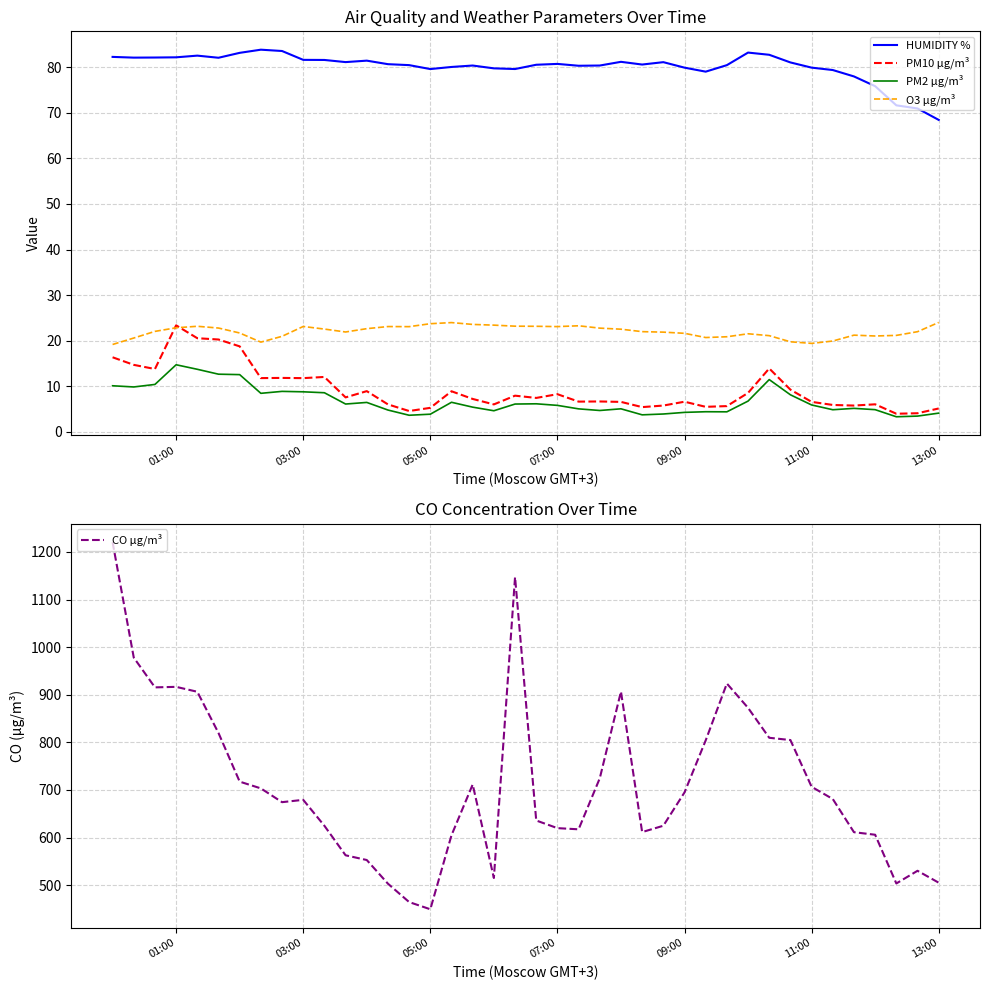

How many values in the PM2 µg/m³ series exceed 5?

25